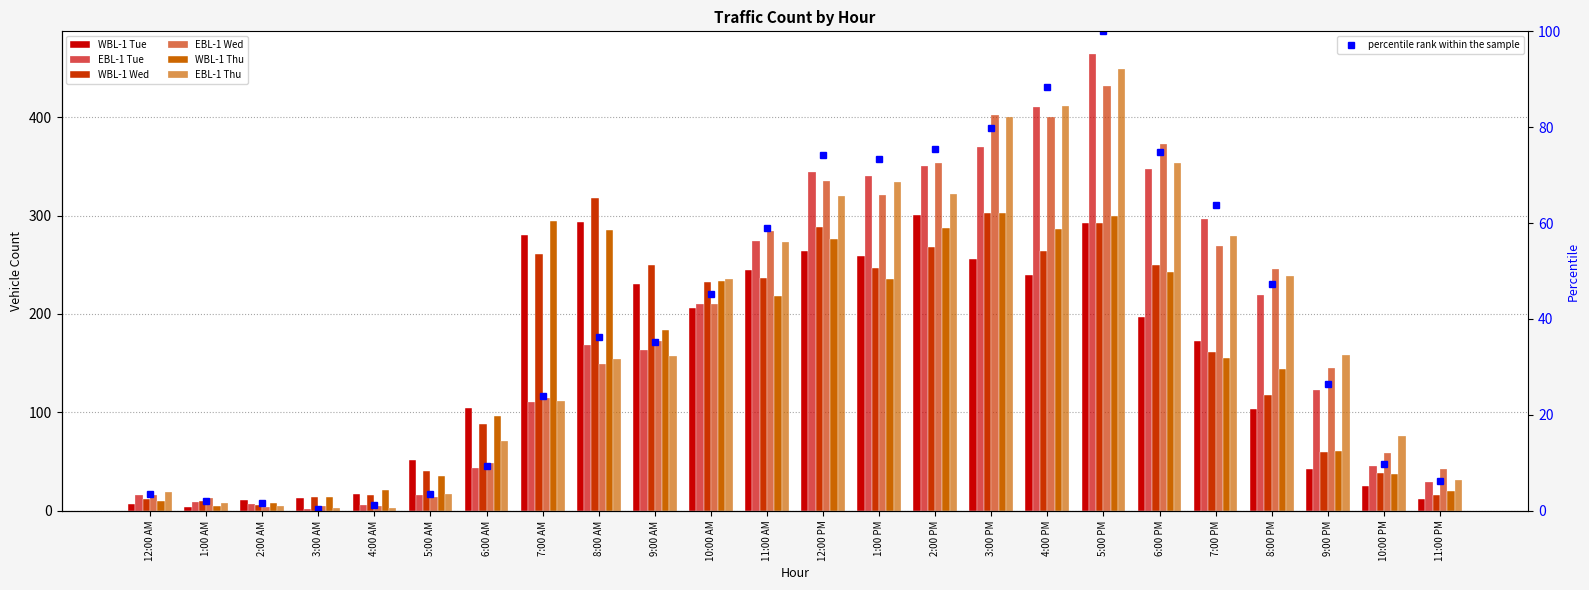

What is the total value across all series at 4:00 PM?

2011